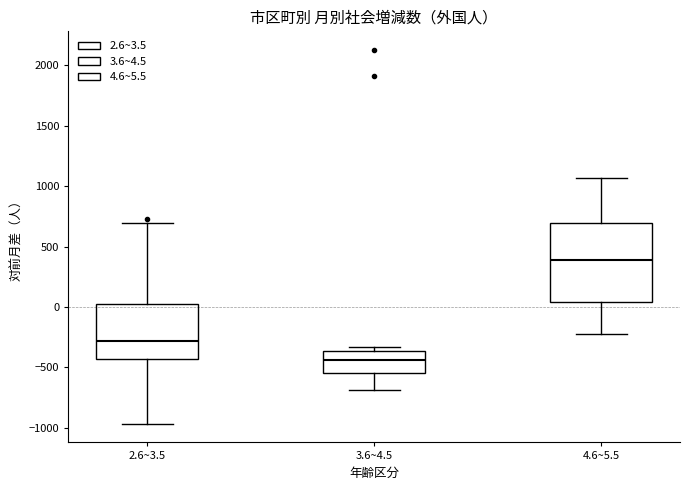

Reading left to right, read every box against the y-axis: the position of its median line, the range the box covers, and the ends of its whiskers. The values are not printed on the chart, so give them approximately, as read against the axis.

2.6~3.5: median -300, box -450 to 0, whiskers -950 to 700
3.6~4.5: median -450, box -550 to -350, whiskers -700 to -350 (just above the box's upper edge)
4.6~5.5: median 400, box 50 to 700, whiskers -200 to 1050